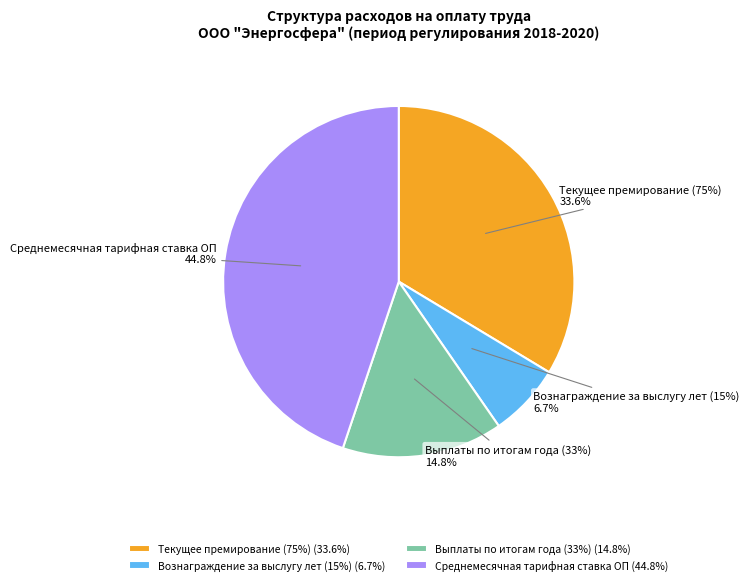

Does Вознаграждение за выслугу лет (15%) account for over 50% of the chart?

No